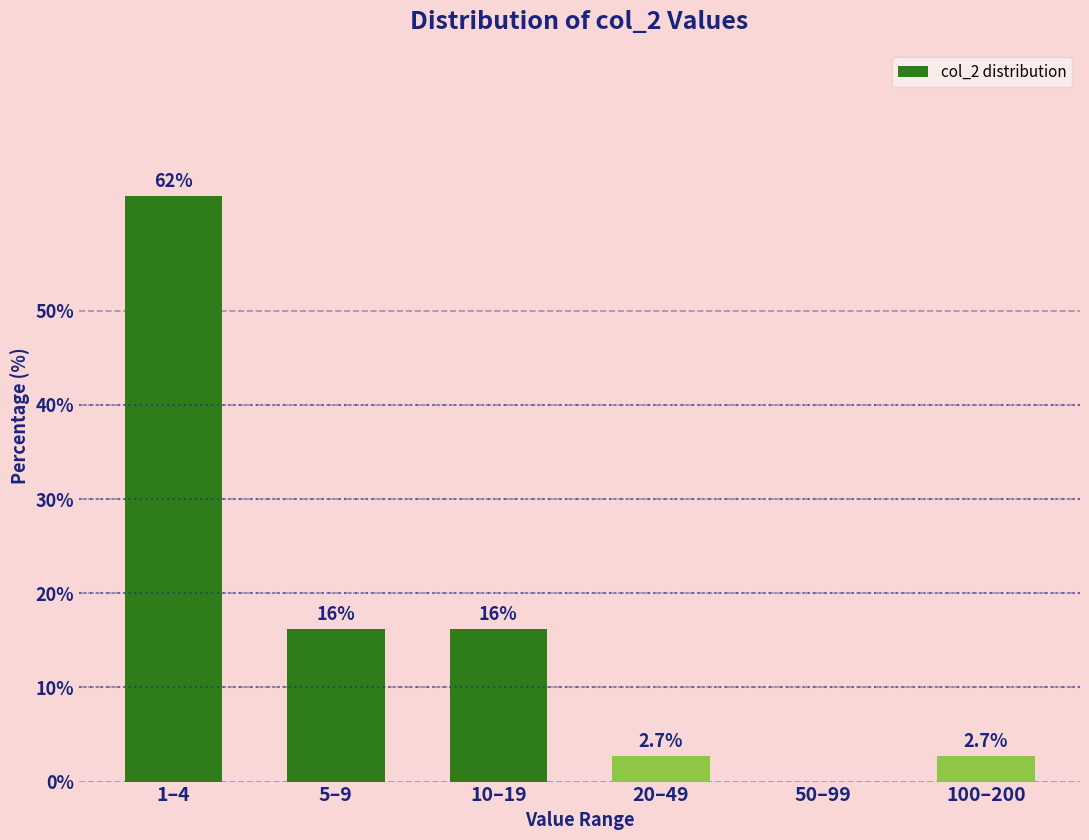

Reading left to right, transcribe all the data shown in this chart.

1–4=62.2	5–9=16.2	10–19=16.2	20–49=2.7	50–99=0.0	100–200=2.7